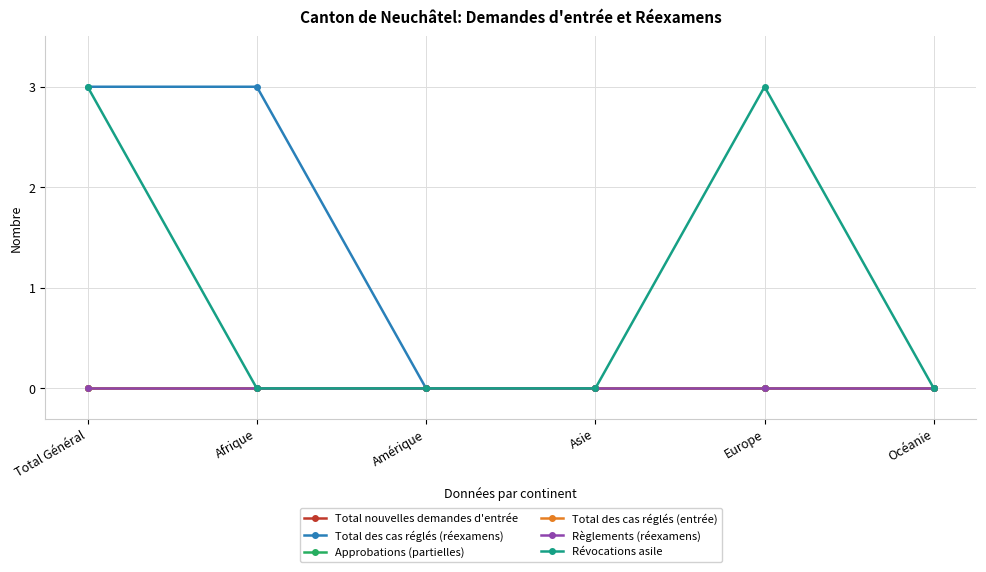

True or false: Total nouvelles demandes d'entrée and Révocations asile cross at least once.

False